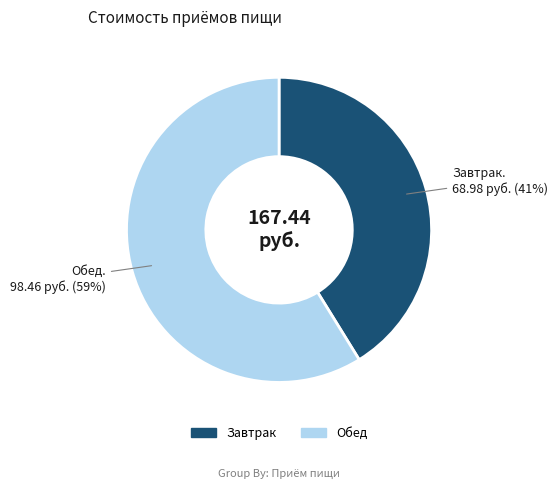

How many slices are in this pie chart?

2